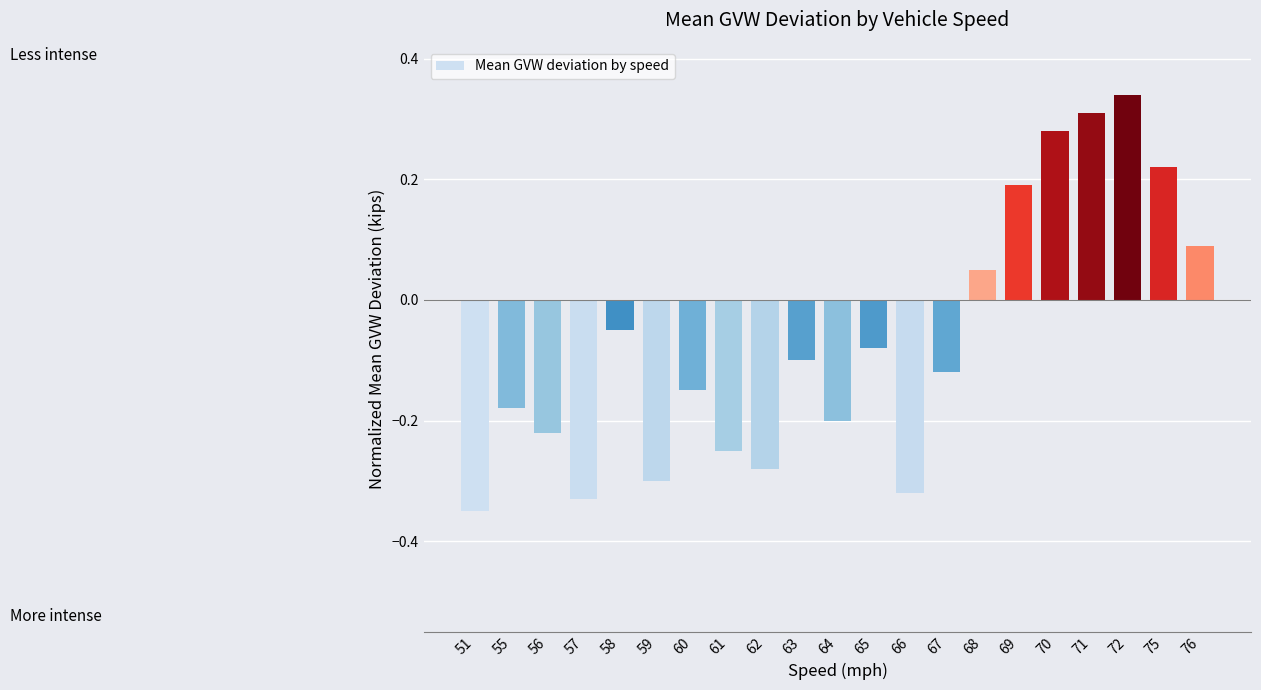

What is the change in value from 51 to 58?

+0.3